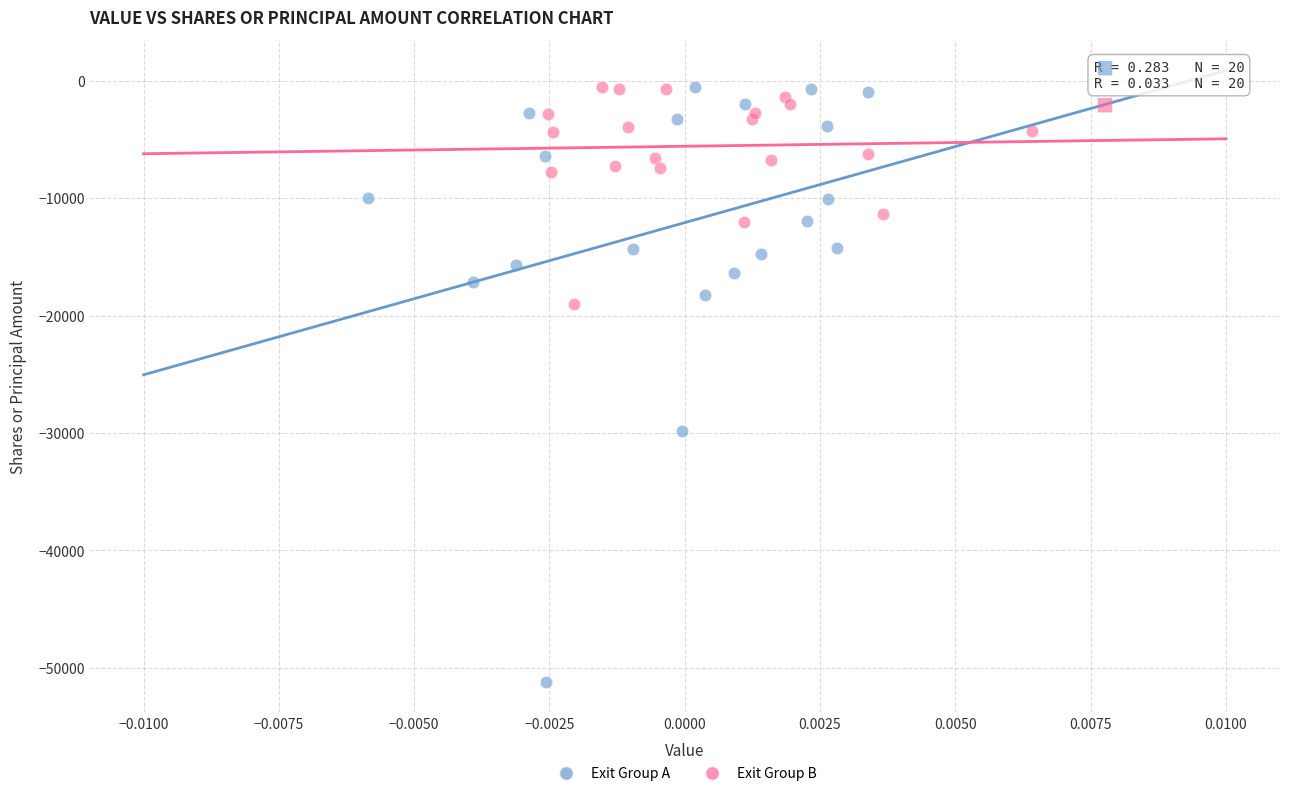

What are all the series names shown in the legend?

Exit Group A, Exit Group B